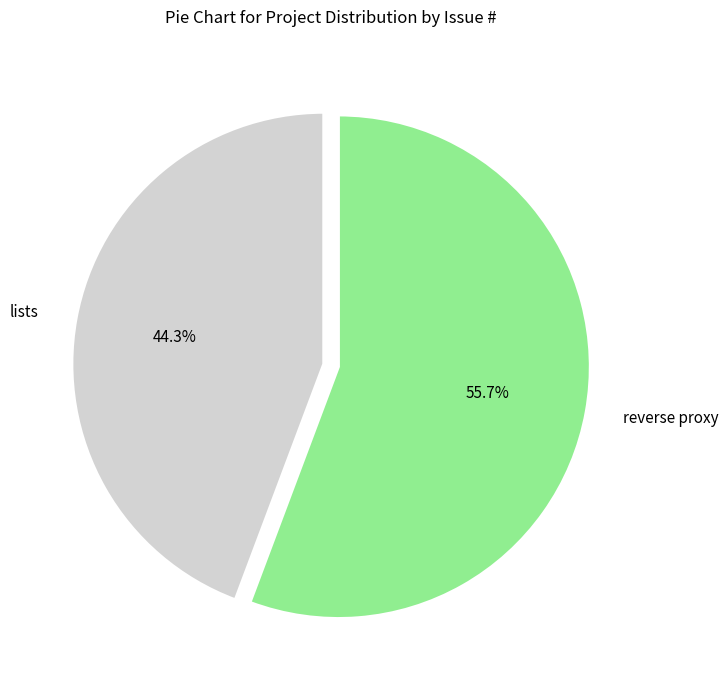

Which category has the smallest portion of the pie?

lists